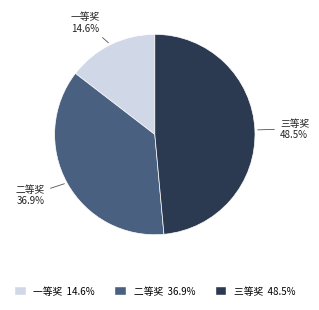

Which slice is the smallest?

一等奖